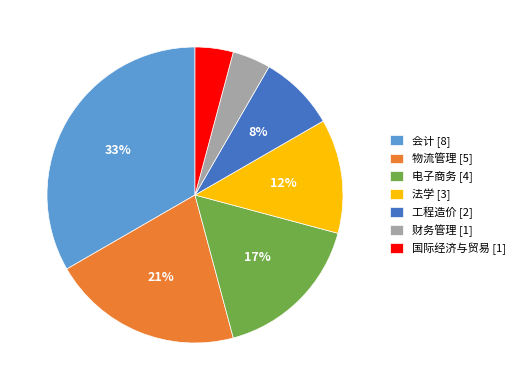

Count the number of slices in the pie.

7